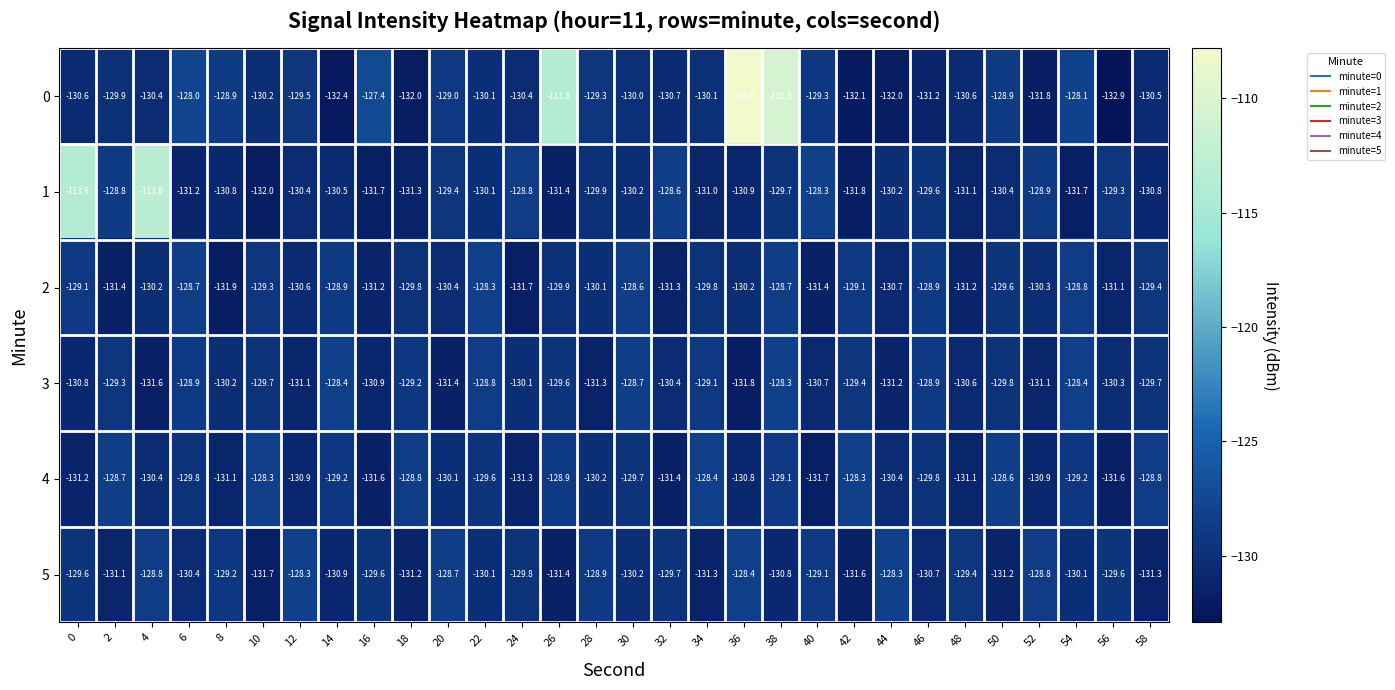

What is the total value across all series at 24?

-782.1